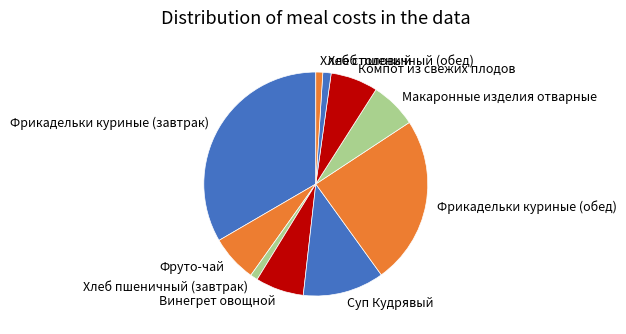

Is it true that Винегрет овощной is 7% of the pie?

True